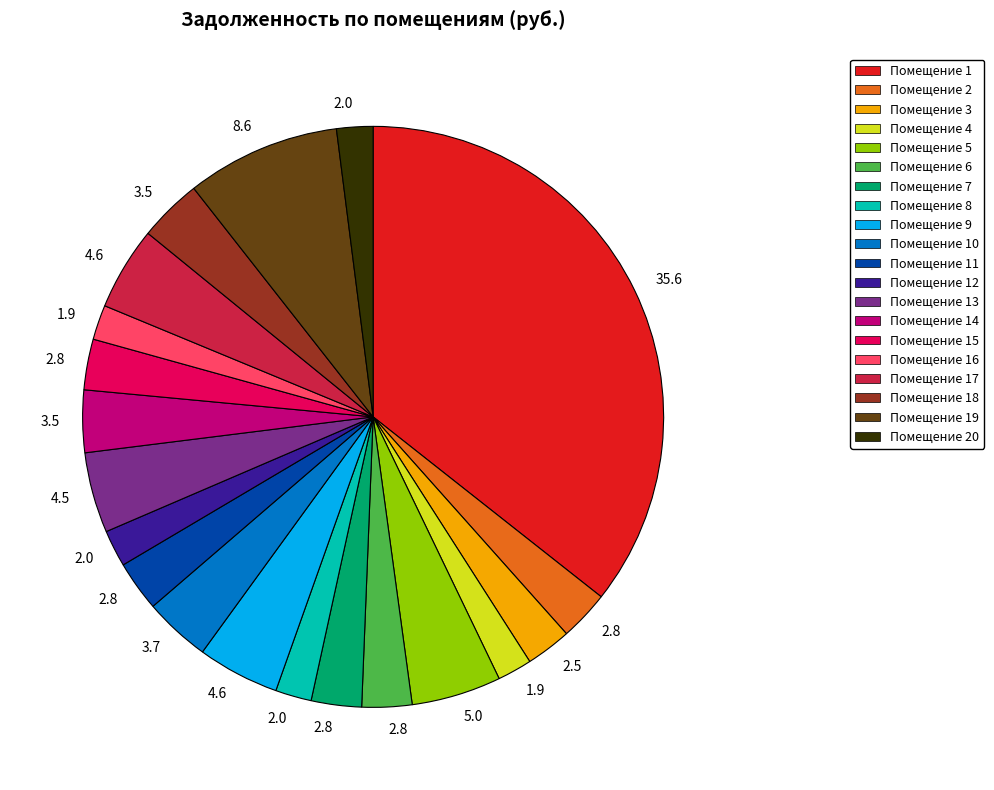

Does any single category account for the majority?

No